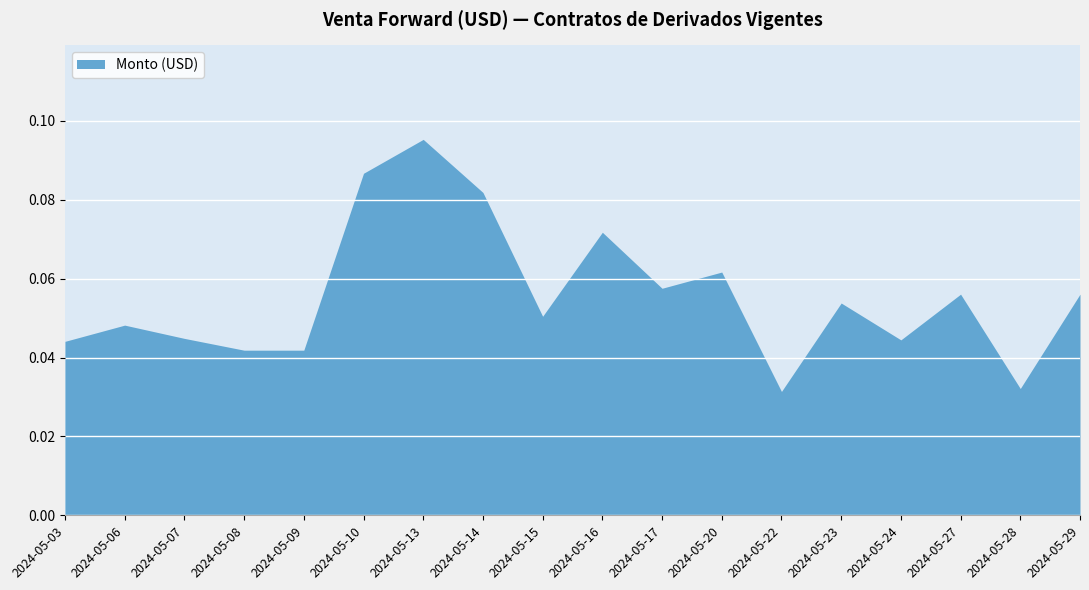

Does the chart have visible grid lines?

Yes